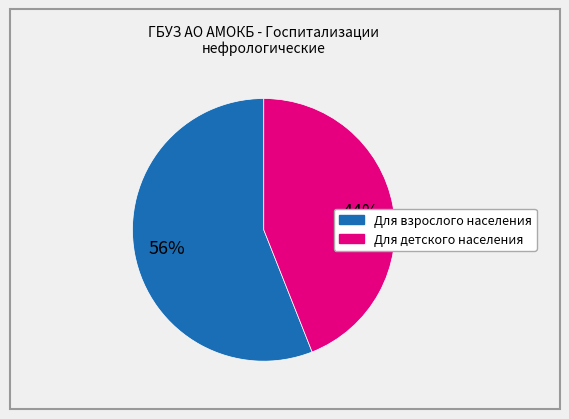

To the nearest percent, what percentage of the pie is Для детского населения?

44%